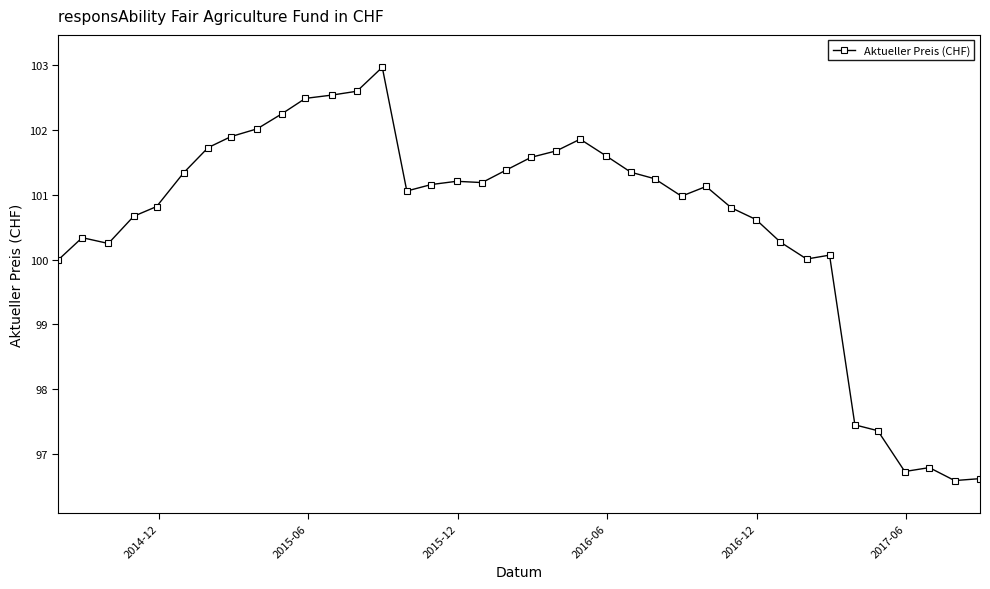

What is the smallest value displayed?

96.6